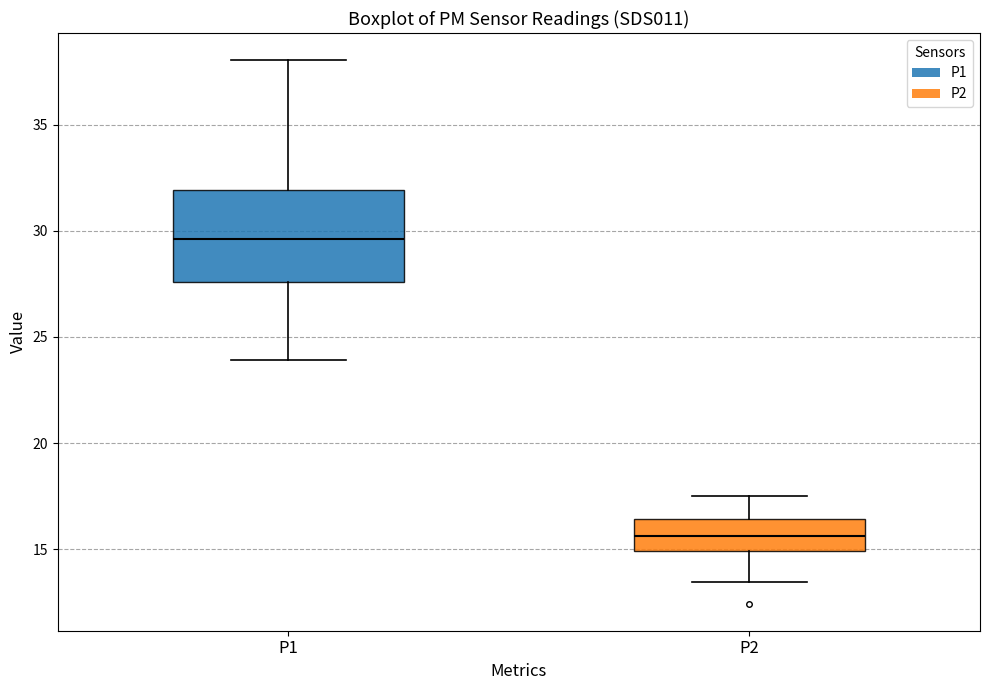

Where is the upper edge of the box for P1 on the y-axis? The values are not printed on the chart, so give them approximately, as read against the axis.

32.0